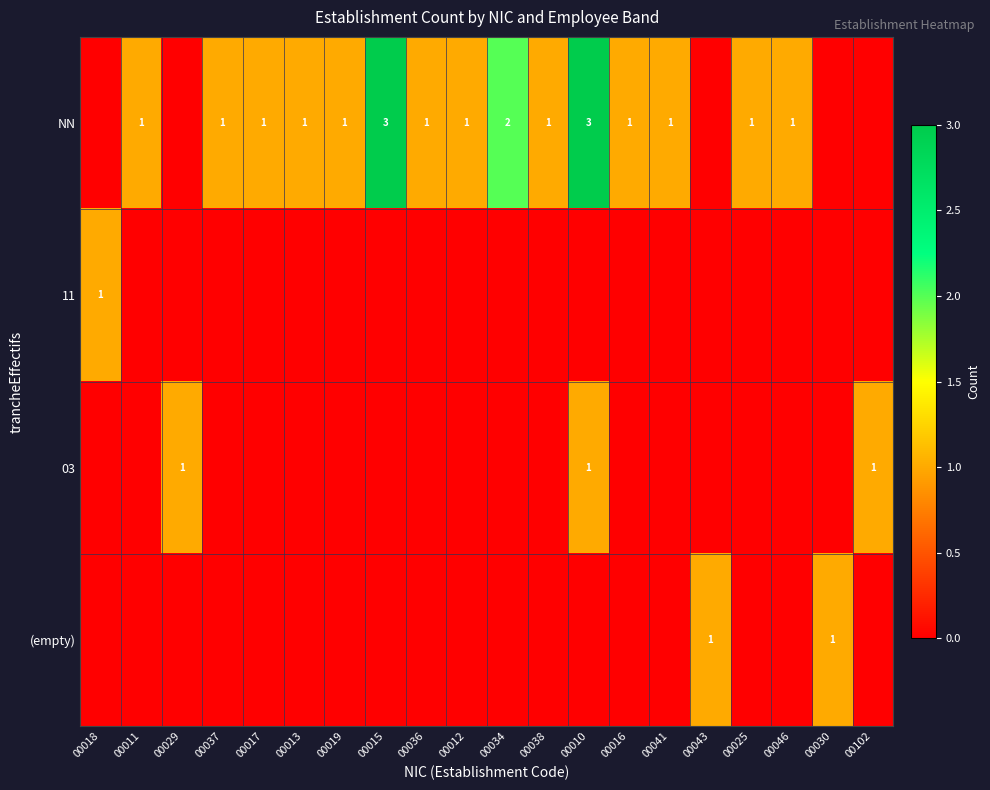

Is it true that 03 equals 0 at 00038?

True